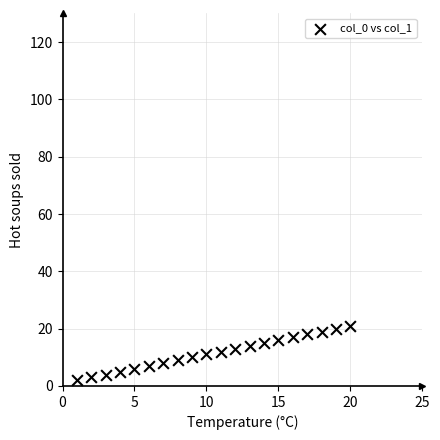

What is the range of Y values (max minus min)?

19